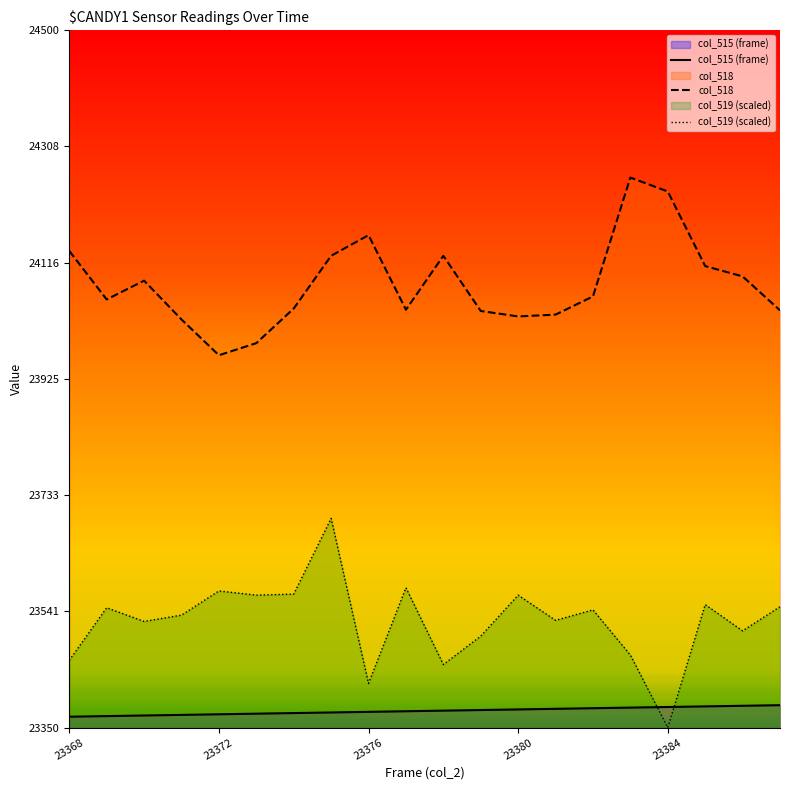

At how many categories does at least one series exceed 23899?

20